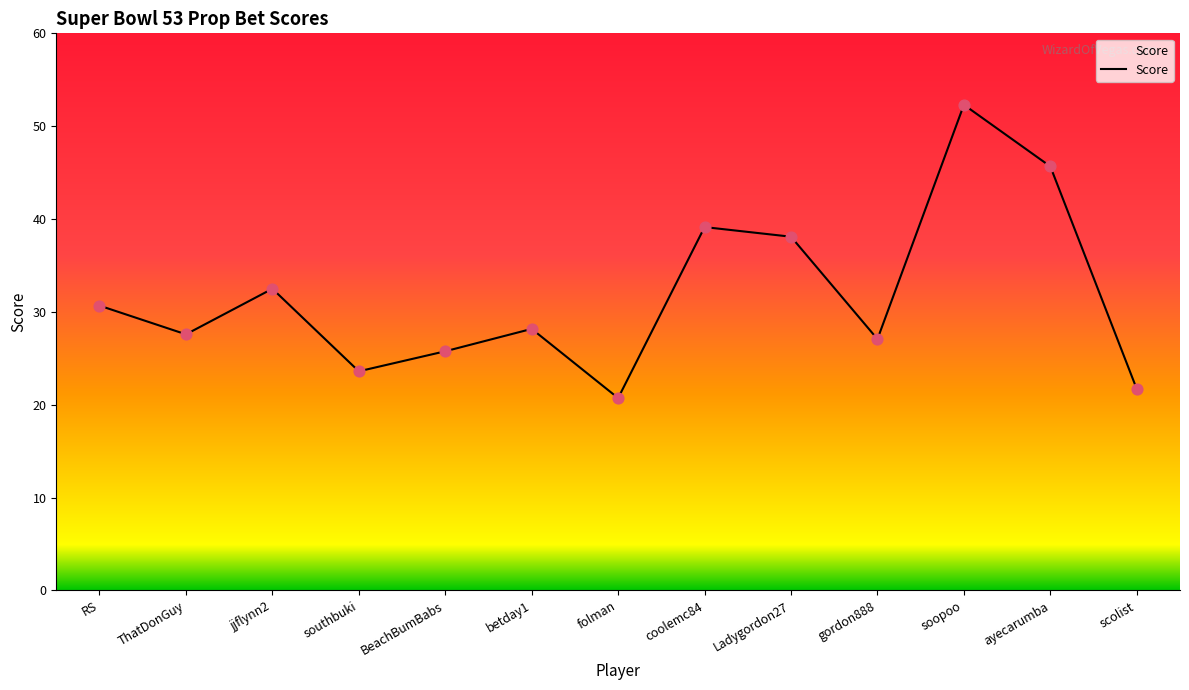

What is the change in value from BeachBumBabs to scolist?

-4.1